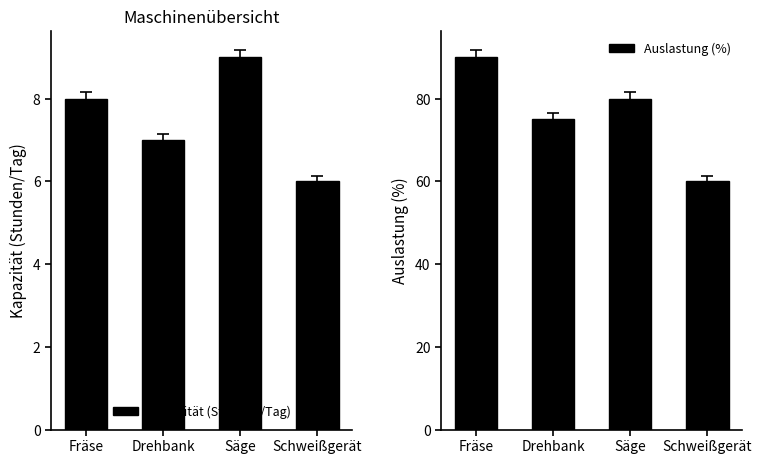

Is it true that Auslastung (%) equals 125 at Drehbank?

False